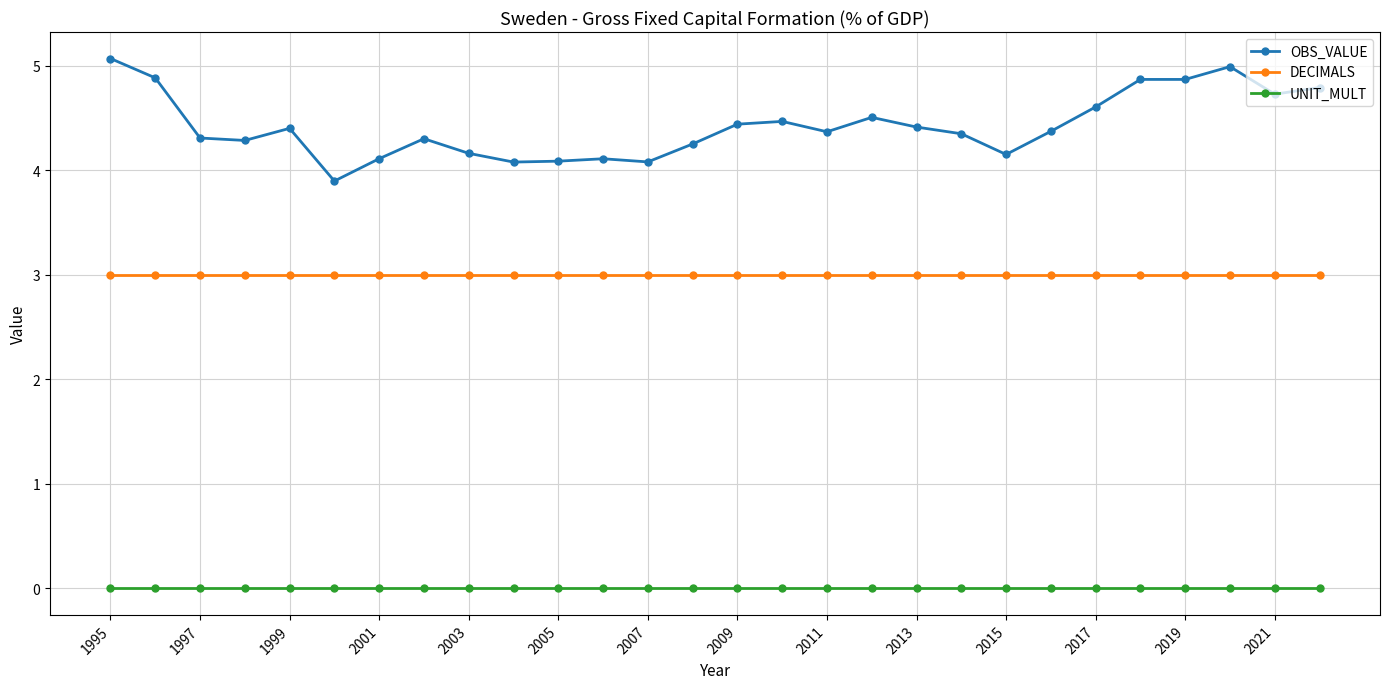

At how many categories does at least one series exceed 2?

28